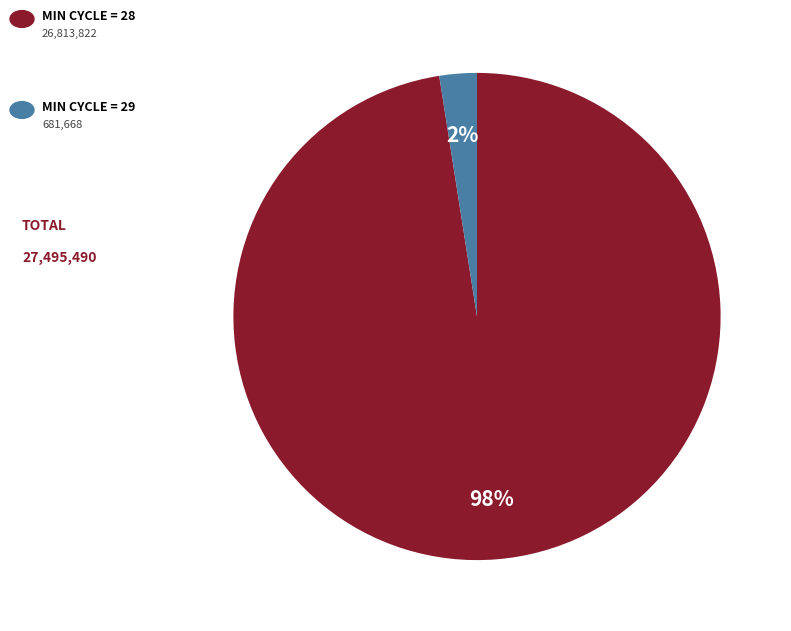

How many slices are in this pie chart?

2